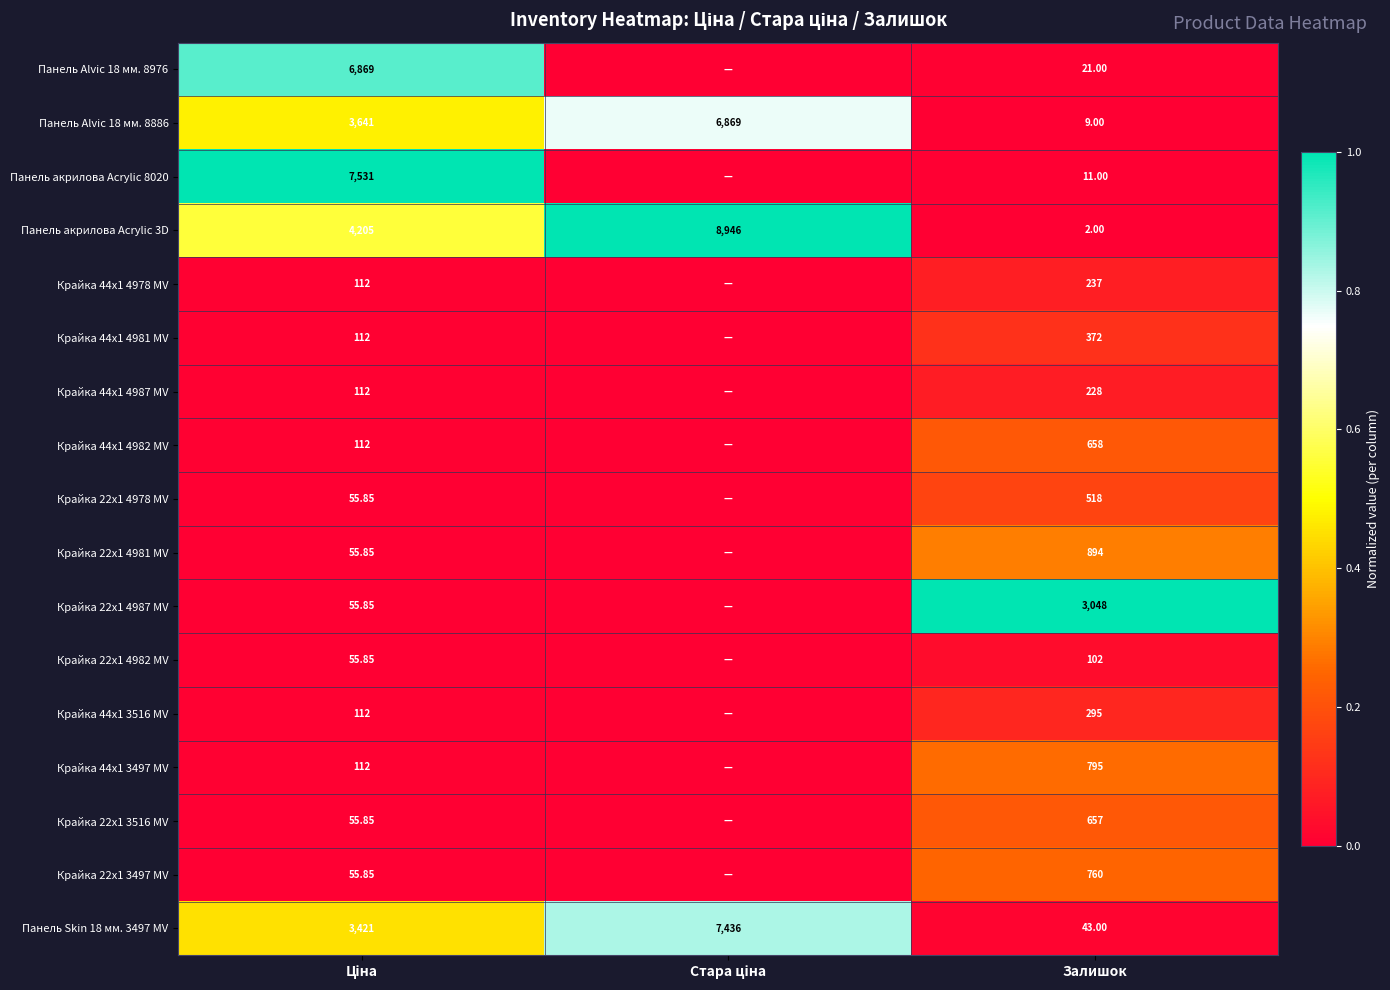

Between Залишок and Стара ціна, which is larger?

Залишок